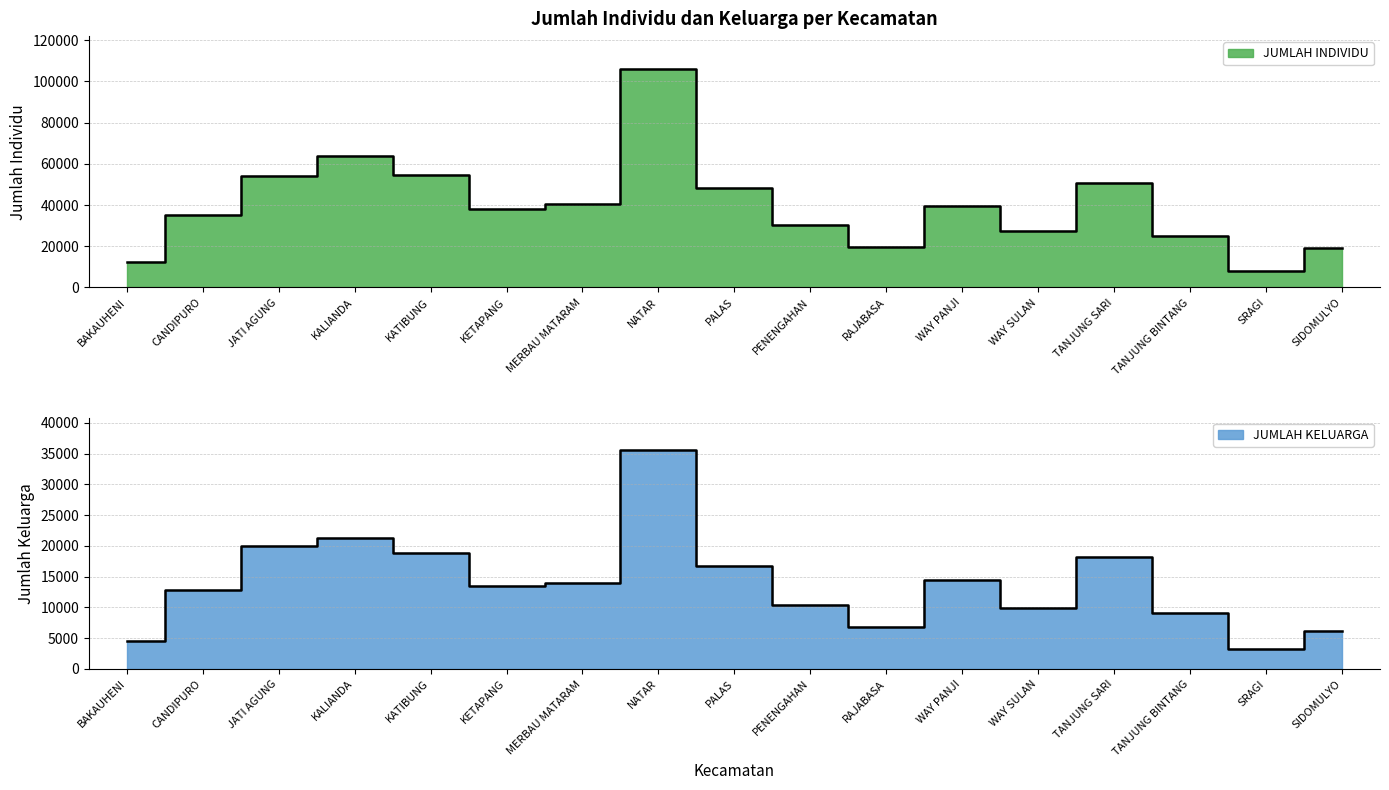

What are all the series names shown in the legend?

JUMLAH INDIVIDU, JUMLAH KELUARGA